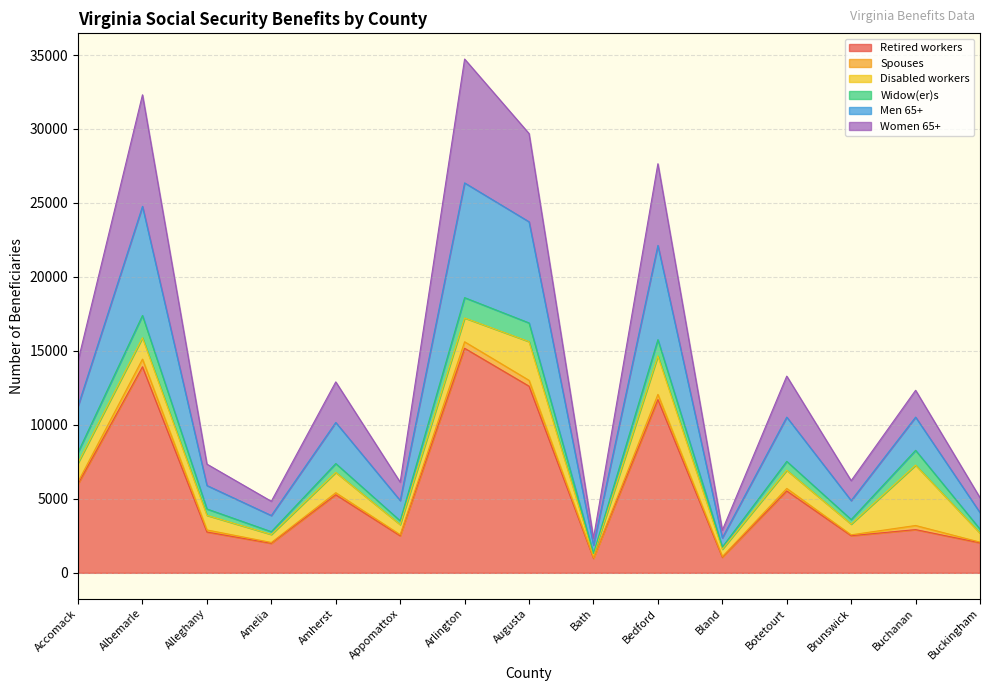

True or false: Women 65+ has more than 2 interior local peaks.

True